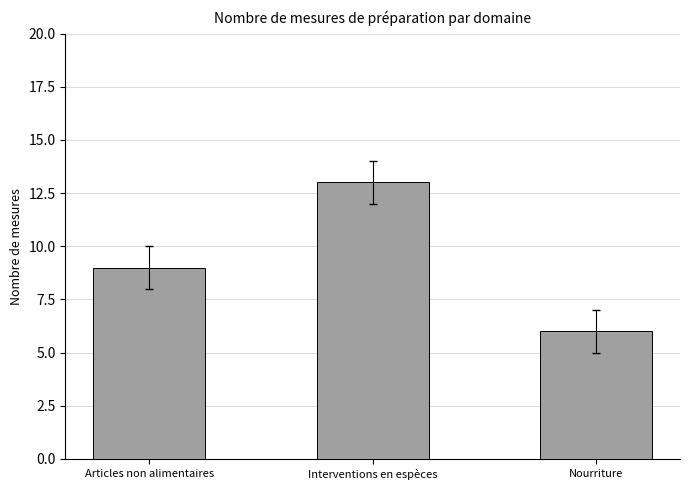

What is the label of the 3rd bar from the left?

Nourriture